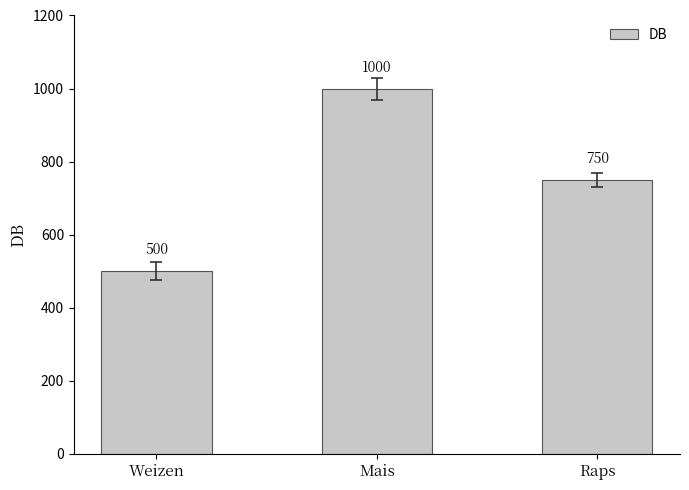

Are the bars grouped side by side (vs. stacked)?

No